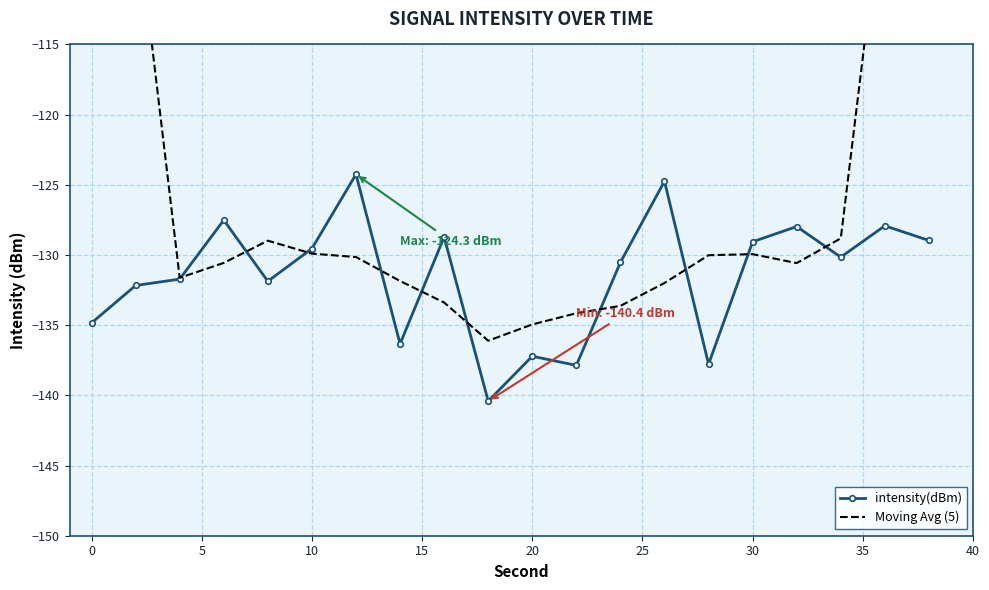

What is the value of the Moving Avg (5) point at the 20th from the left?

-77.4